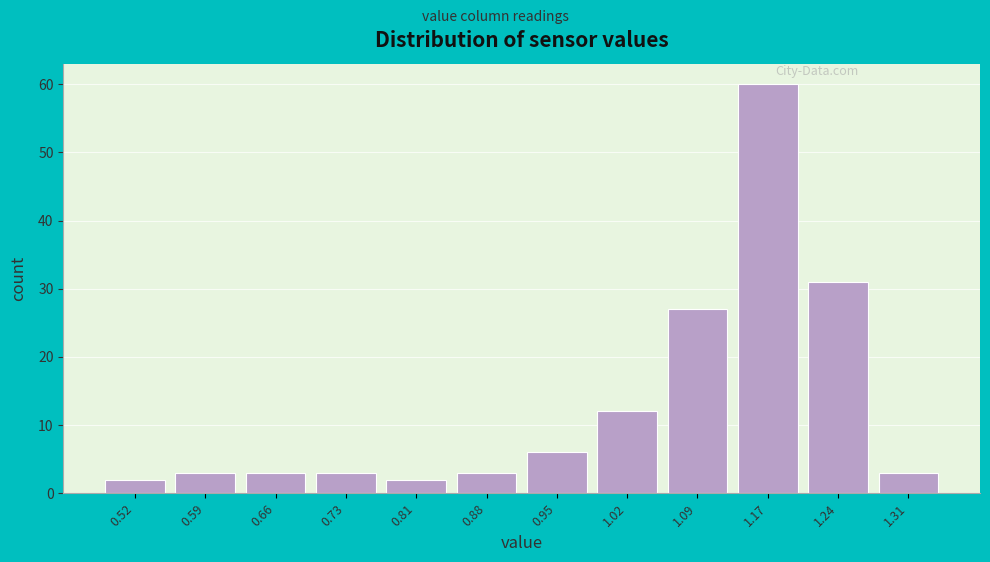

Reading right to left, extract all data points from this chart.

3	31	60	27	12	6	3	2	3	3	3	2